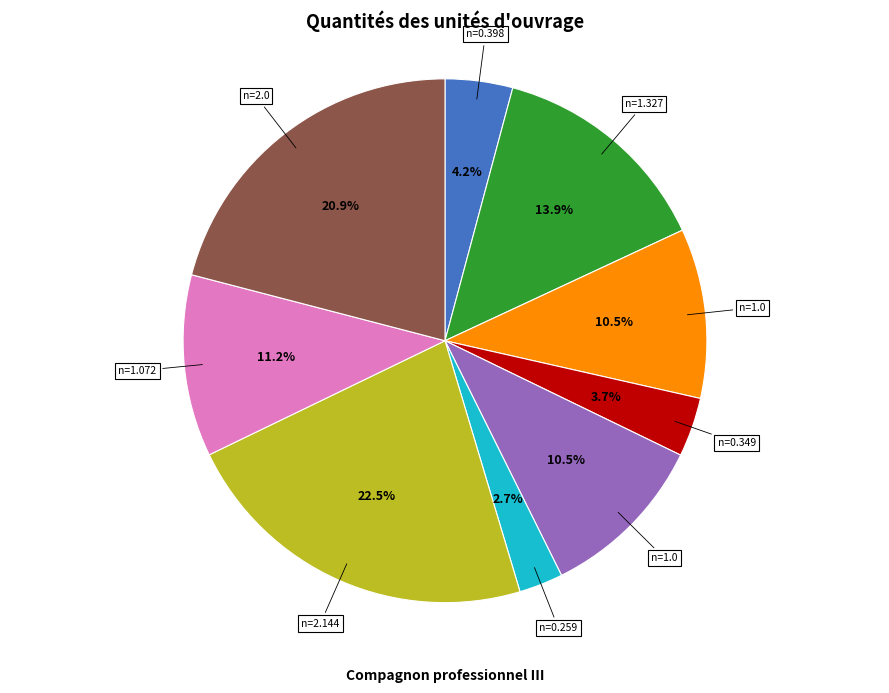

Is there any slice that represents more than half of the pie?

No